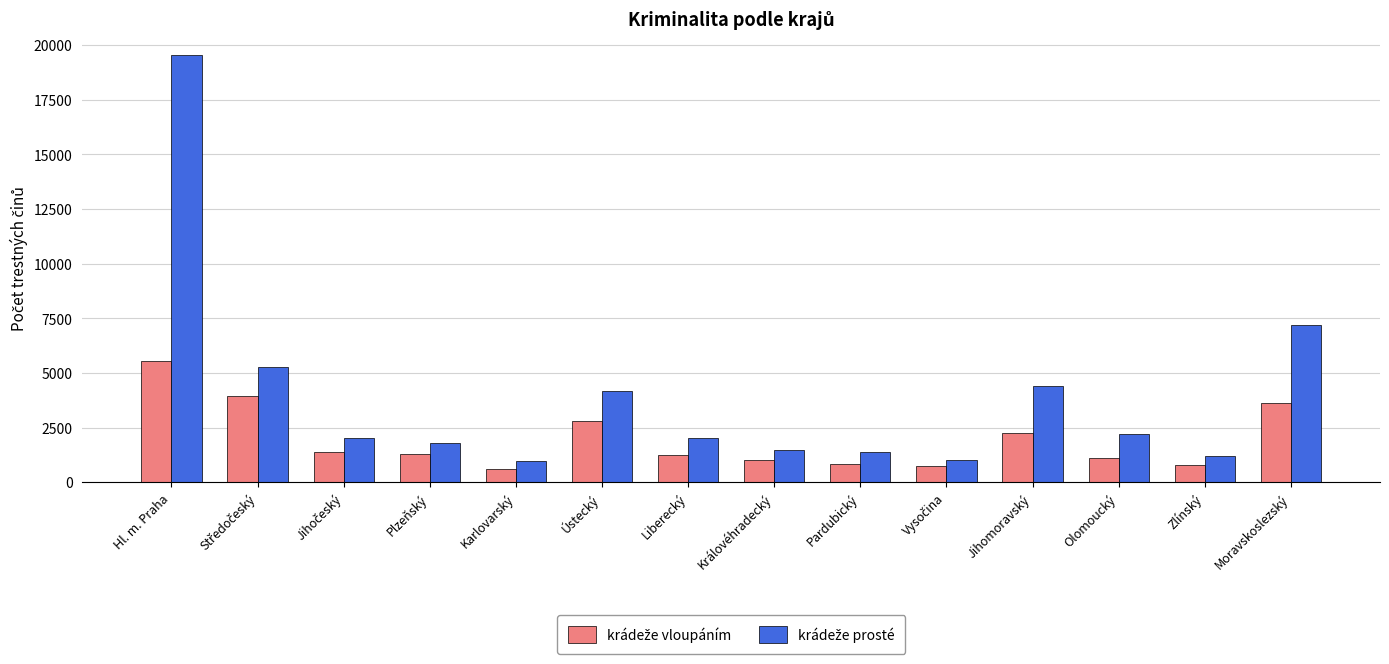

What is the minimum value shown in the chart?

612